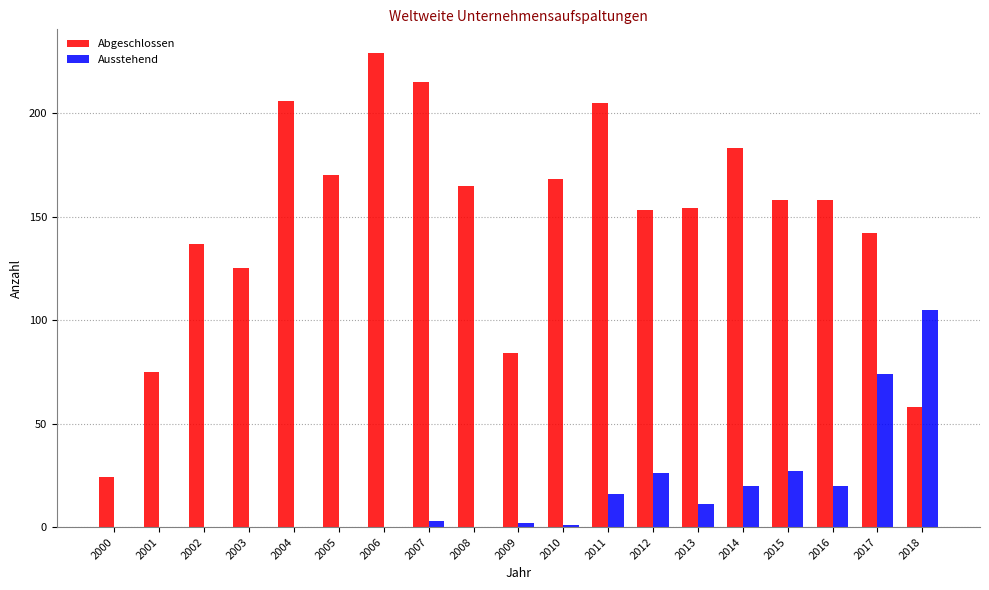

What is the sum of the Abgeschlossen values at 2008 and 2018?

223